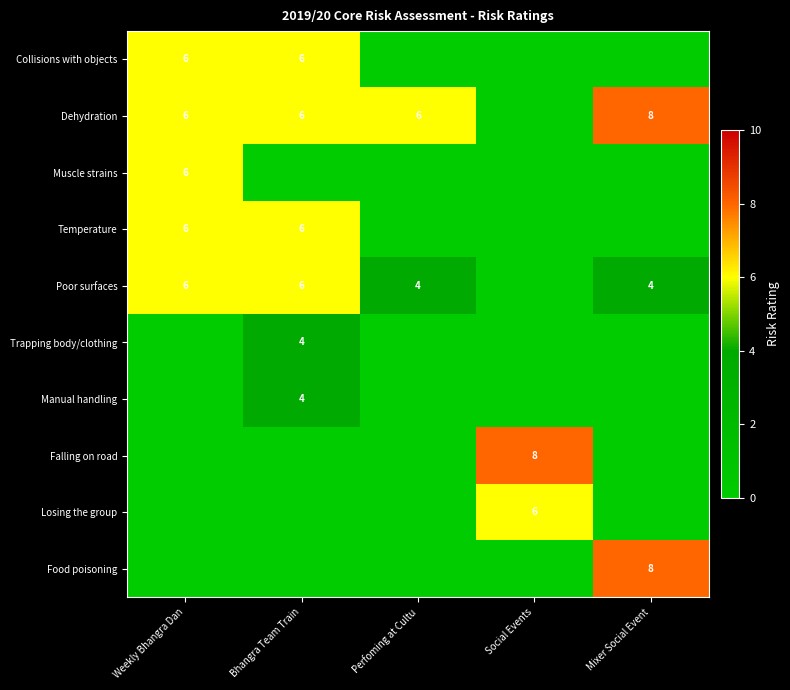

Is it true that Collisions with objects equals 1 at Bhangra Team Train?

False